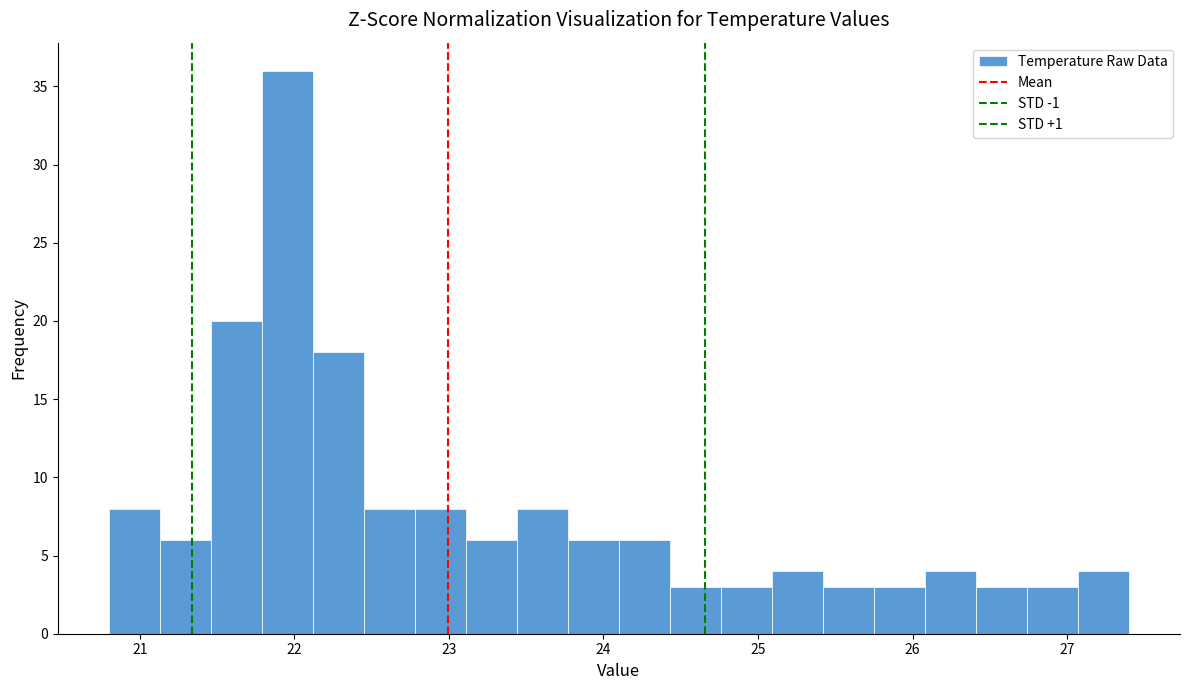

Read against the x-axis, roughly where is the centre of the tallest bar?

22.0